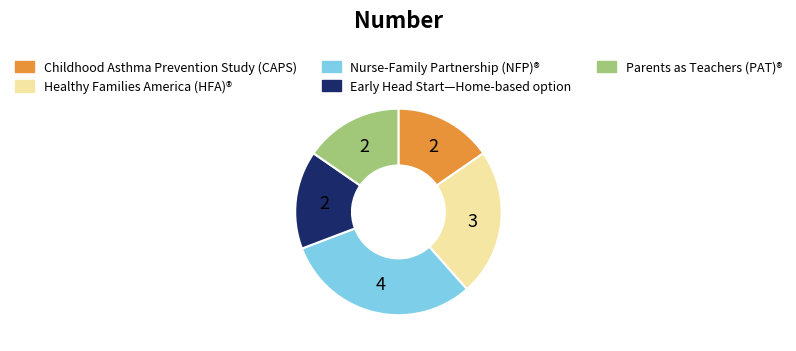

The Childhood Asthma Prevention Study (CAPS) slice represents 15% of the pie. True or false?

True